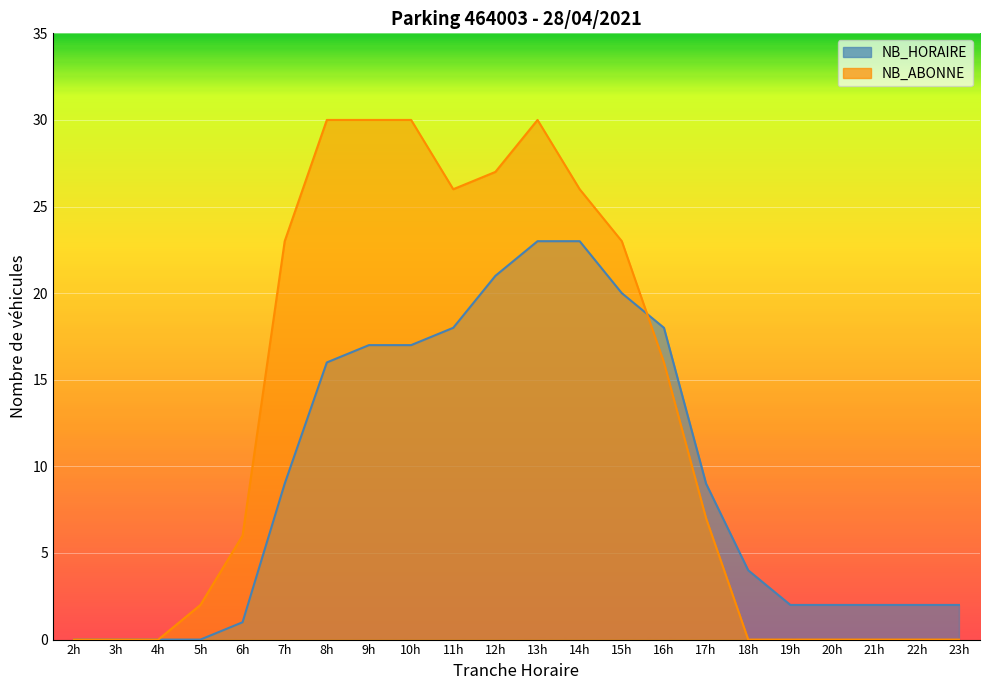

True or false: there are more than 2 points higher than both neighbors.

False